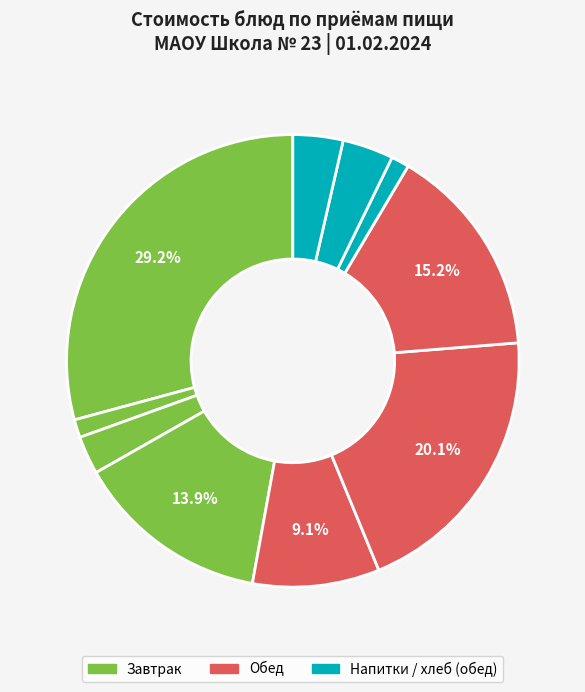

What is the largest slice in the pie chart?

Пудинг творожный со сгущенным молоком